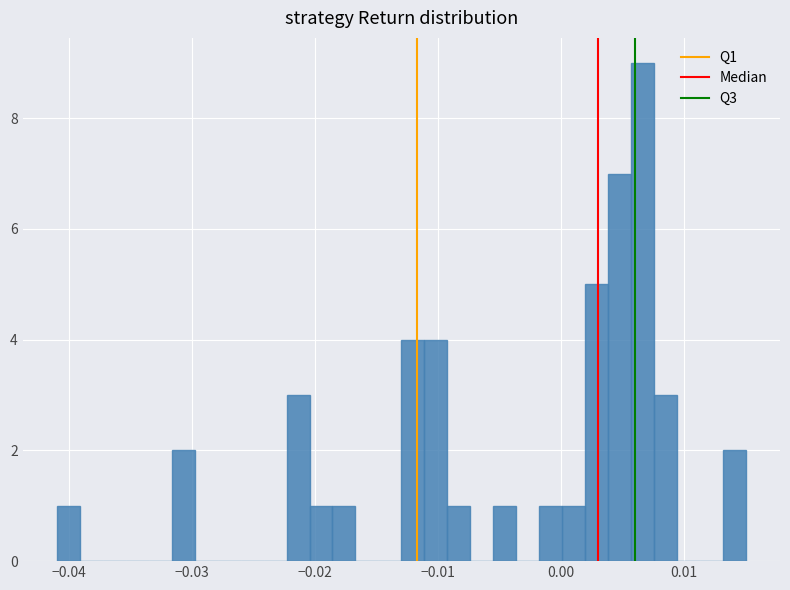

Around what value on the x-axis is the tallest bar? Give the approximate position of its centre, as read against the axis.

0.007